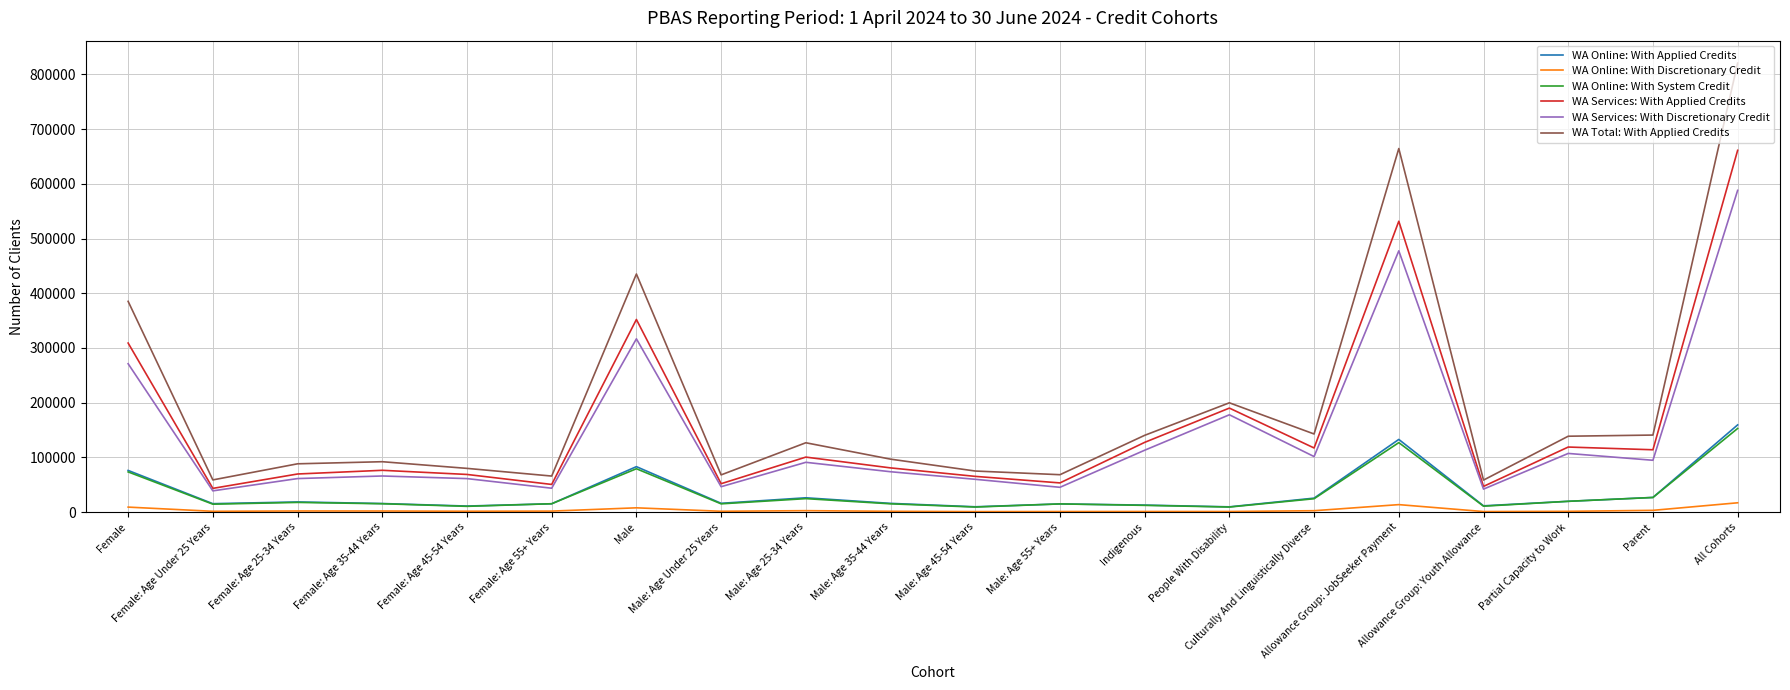

Which series has the widest spread of values?

WA Total: With Applied Credits